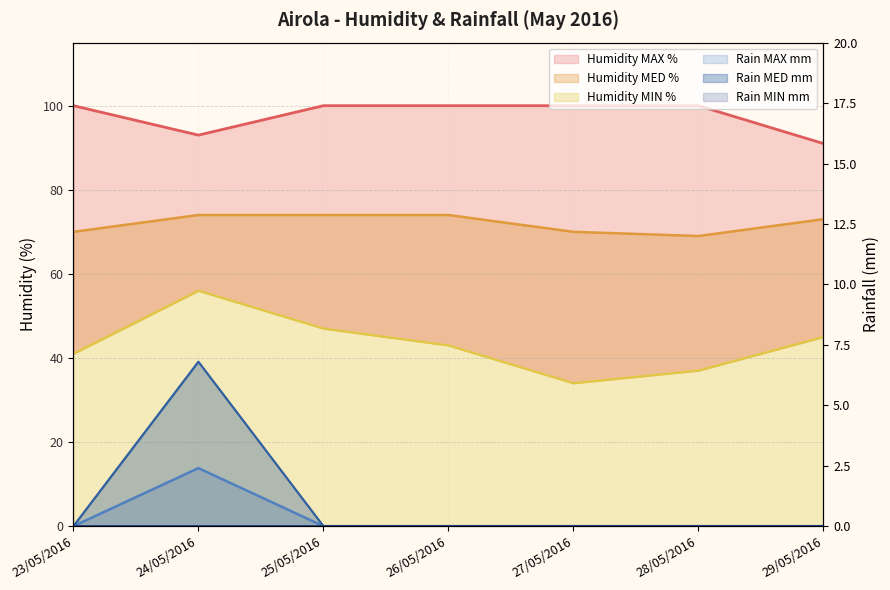

What is the approximate value of Humidity MIN % at 29/05/2016?

45.0